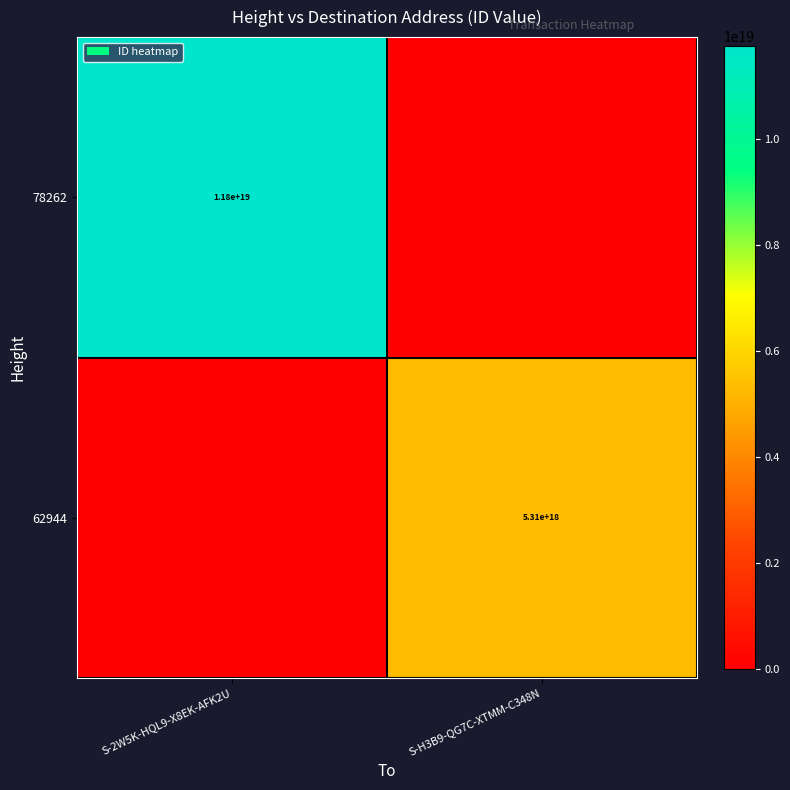

The 78262 series shows 20272375219272736768 at S-2W5K-HQL9-X8EK-AFK2U. True or false?

False